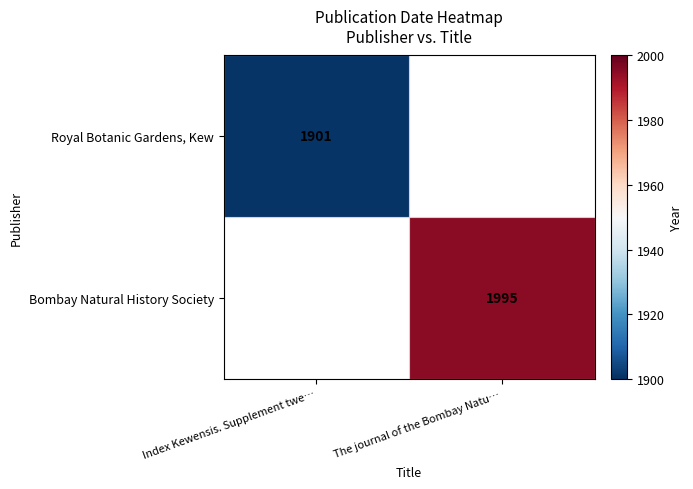

The Royal Botanic Gardens, Kew series shows 1901 at Index Kewensis. Supplement twe…. True or false?

True